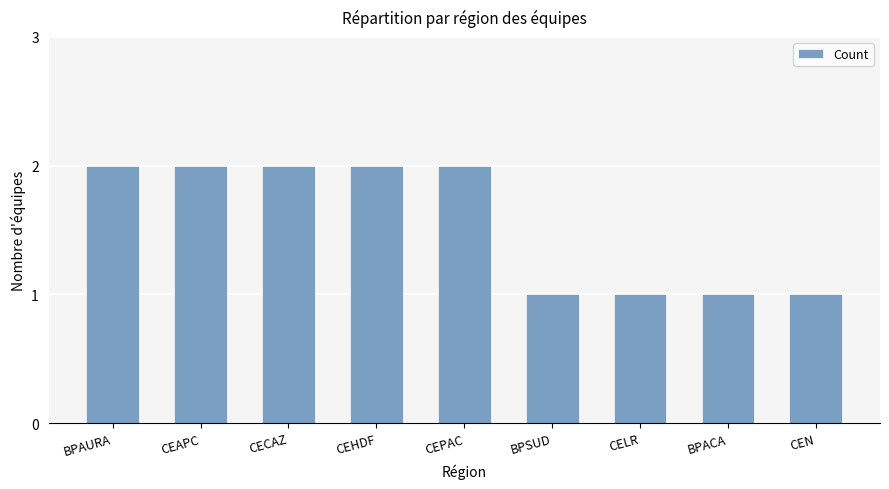

What is the sum of all values?

14